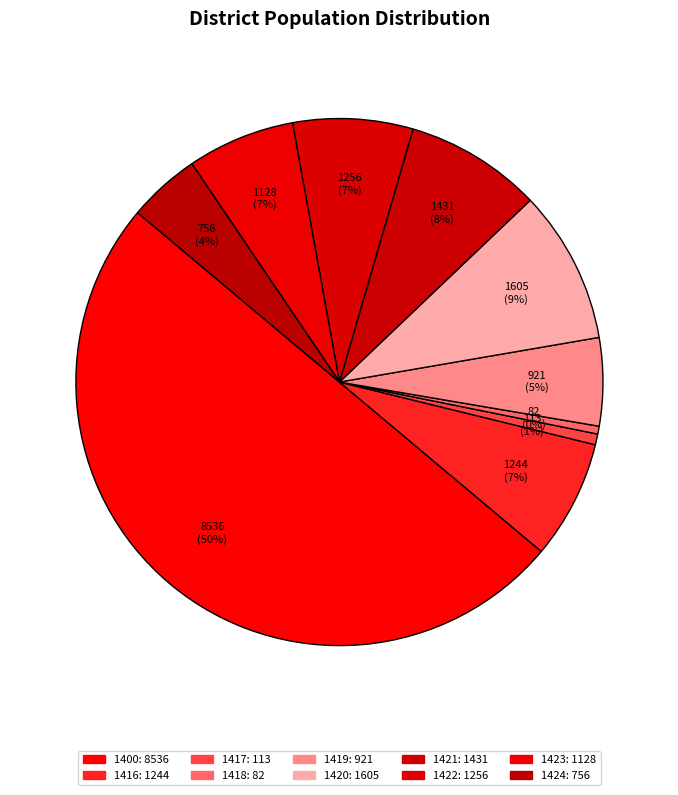

Between 1423 and 1420, which is larger?

1420